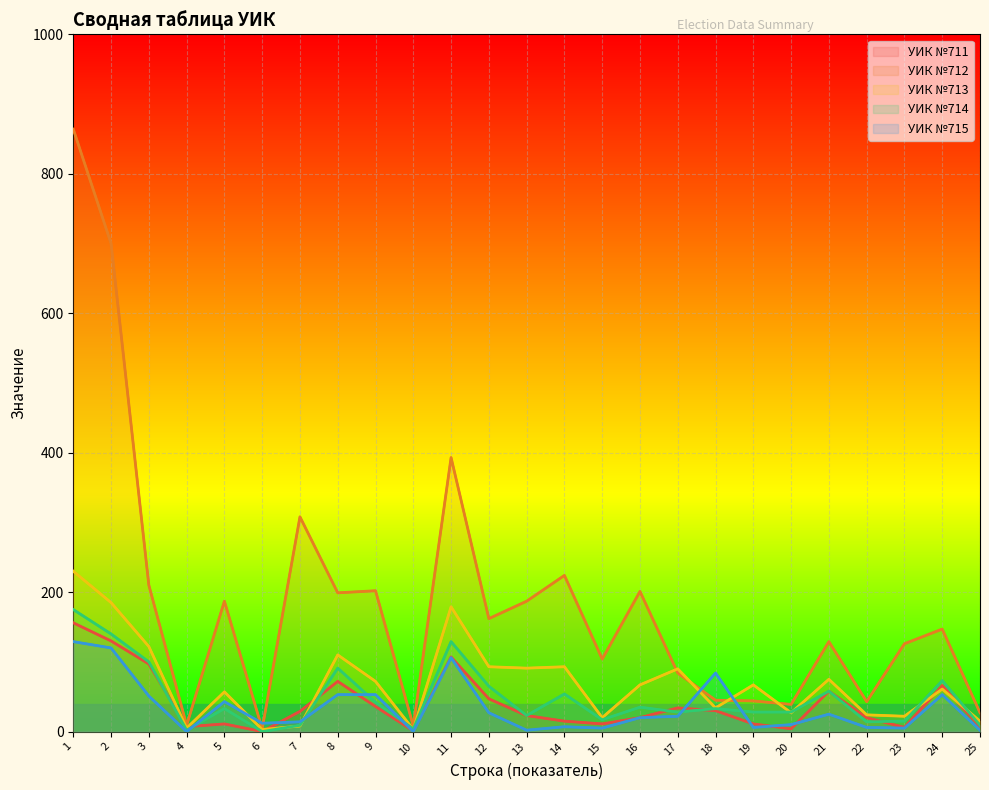

After their last crossing, which series has the higher values: УИК №711 or УИК №714?

УИК №714